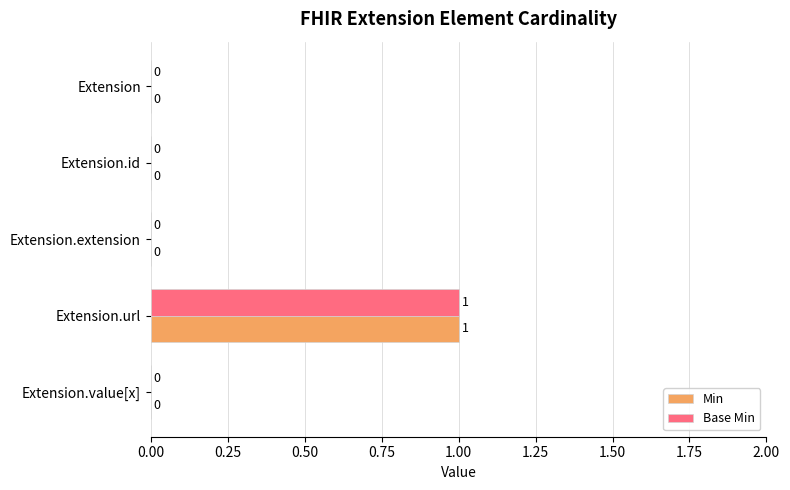

At which category does the chart reach its peak across all series?

Extension.url